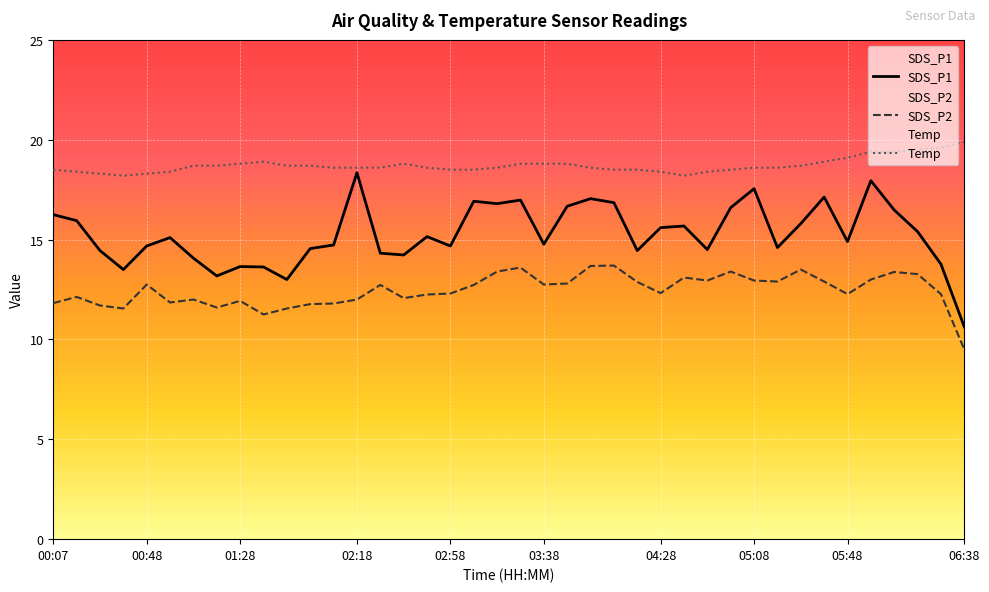

Which category has the lowest value in the Temp series?

00:38